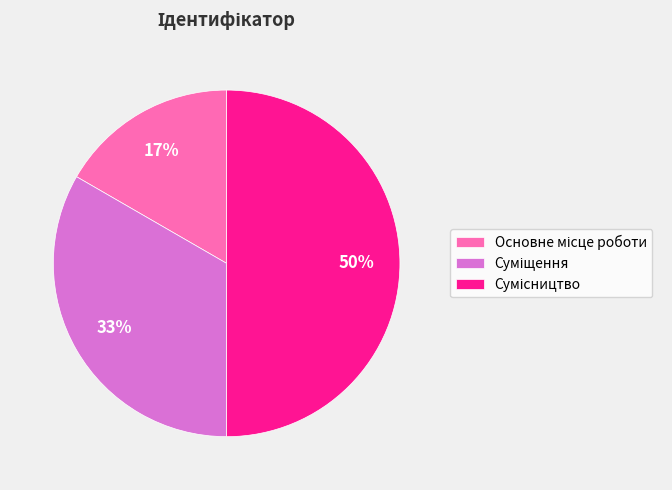

To the nearest percent, what is the average slice percentage?

33%